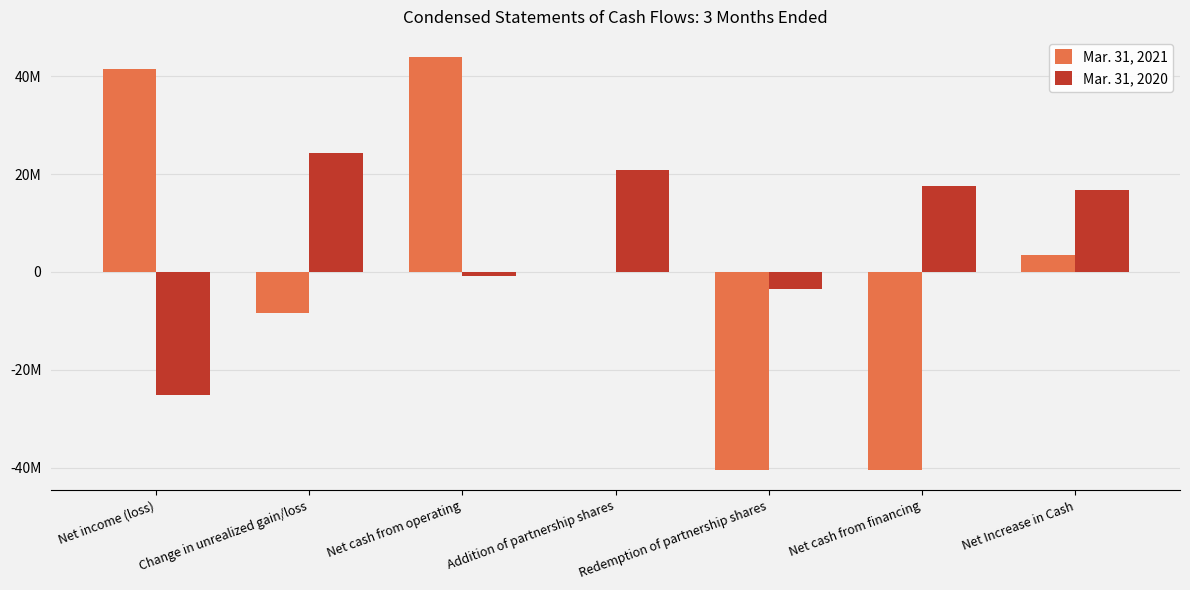

What are all the series names shown in the legend?

Mar. 31, 2021, Mar. 31, 2020